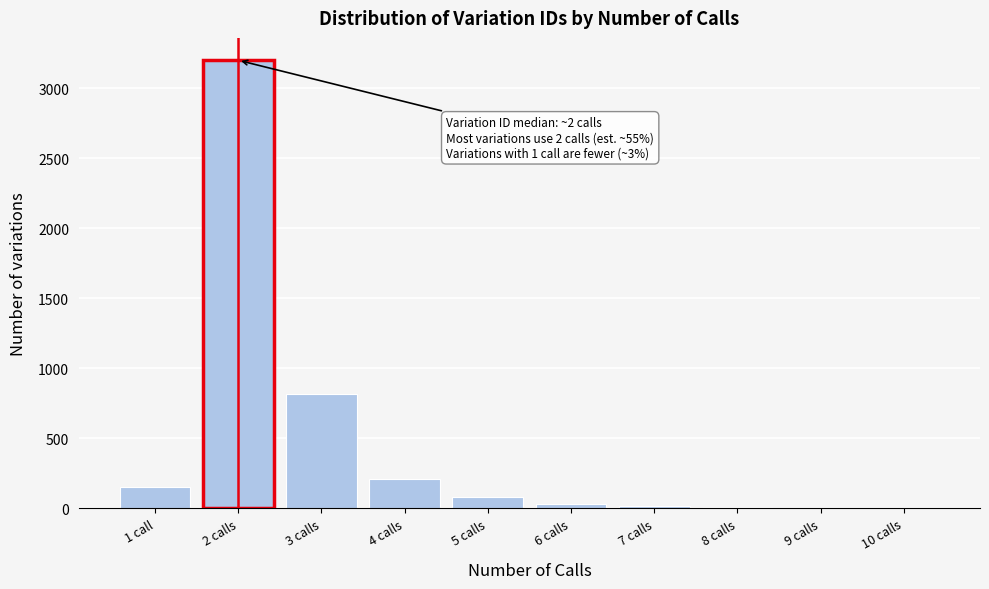

Which label corresponds to the largest value in the chart?

2 calls